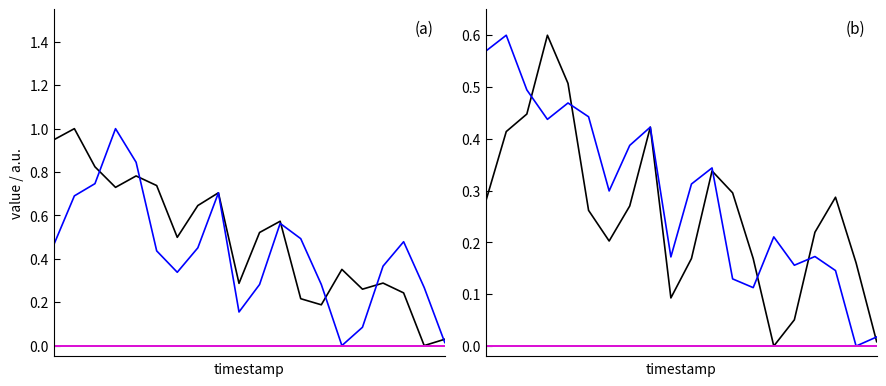

Does the chart have visible grid lines?

No